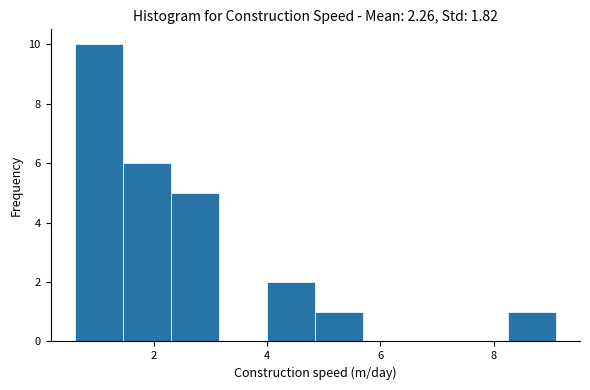

Reading left to right, list every bar in this chart as the range it spans on the x-axis followed by its height. Neither the bar edges nor the heights are printed on the chart, so give them approximately, as read against the axes.

0.60 to 1.45: 10
1.45 to 2.30: 6
2.30 to 3.15: 5
3.15 to 4.00: 0
4.00 to 4.85: 2
4.85 to 5.70: 1
5.70 to 6.55: 0
6.55 to 7.40: 0
7.40 to 8.25: 0
8.25 to 9.10: 1